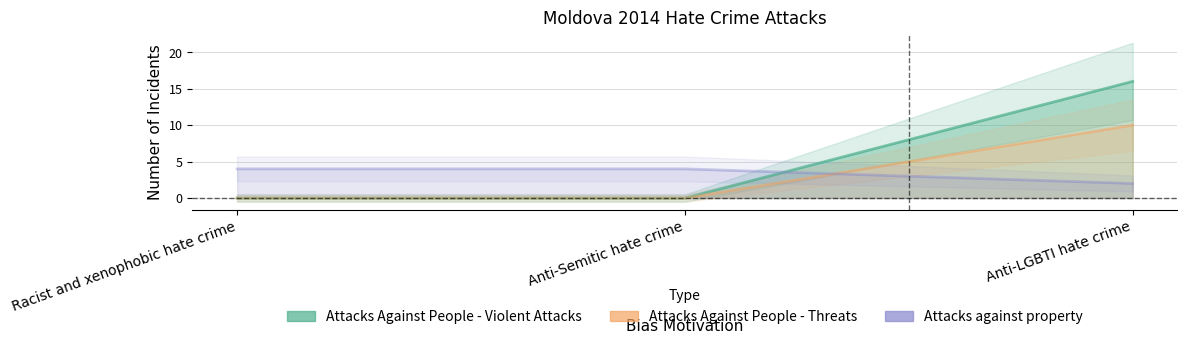

How many series are shown in this chart?

3